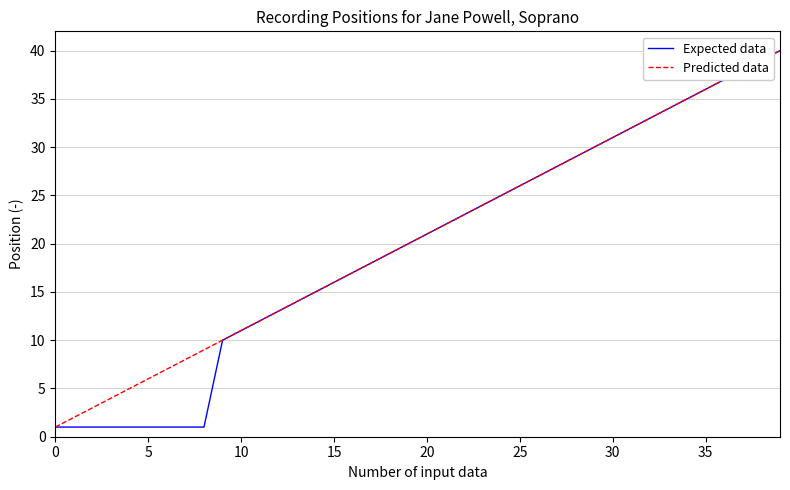

What is the greatest value displayed?

40